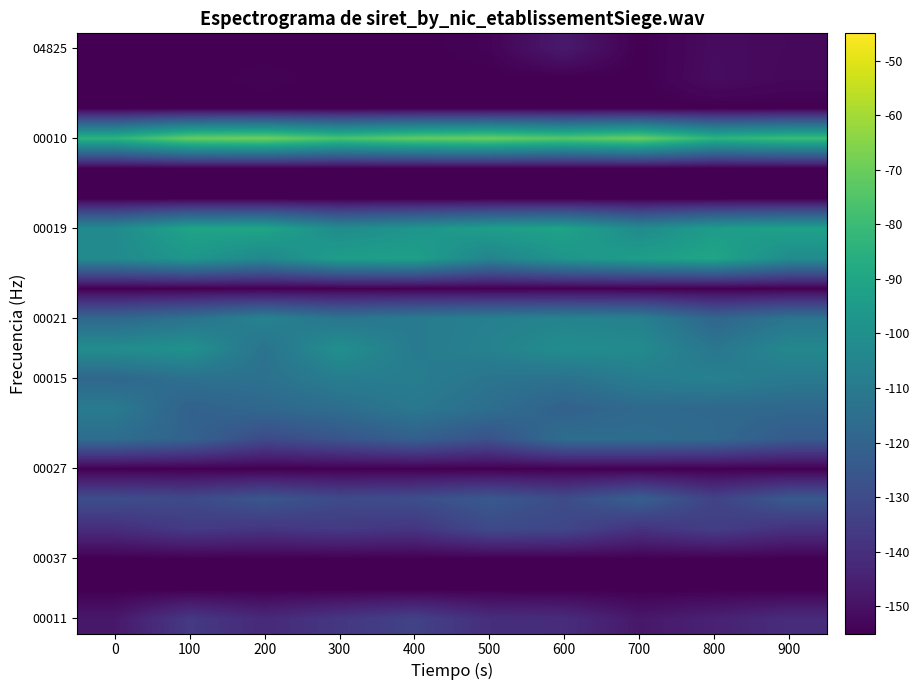

What is the total value across all series at 200?

-2644.0